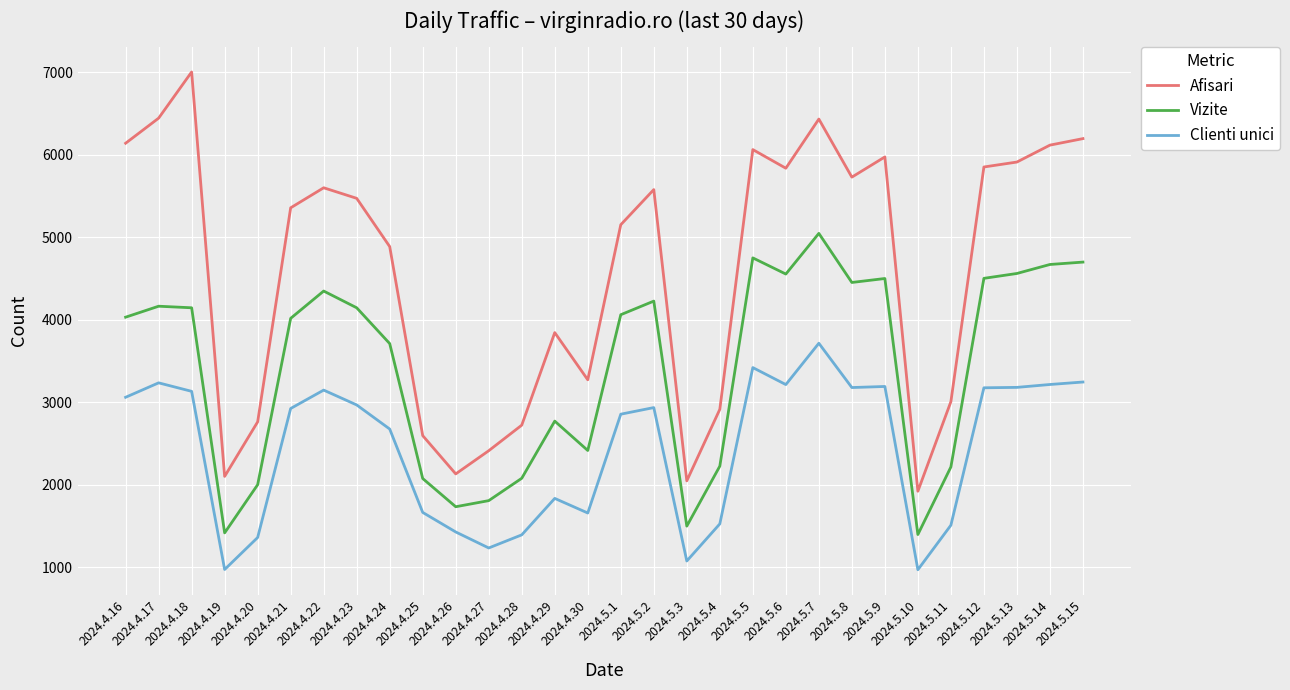

True or false: Vizite and Afisari intersect in this chart.

False